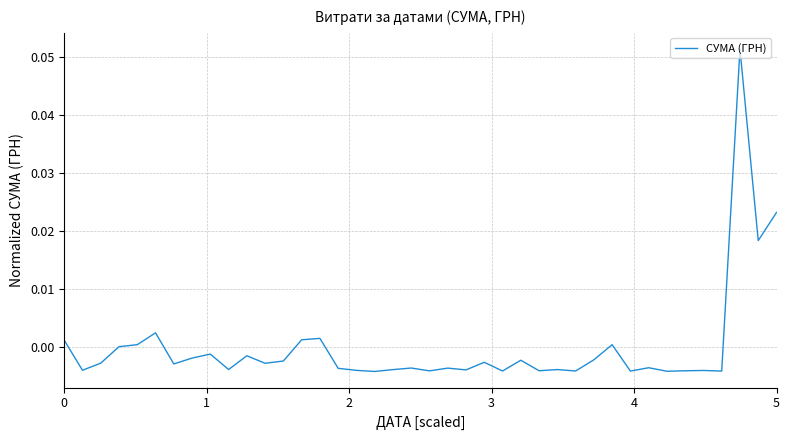

How many lines are shown in the chart?

1